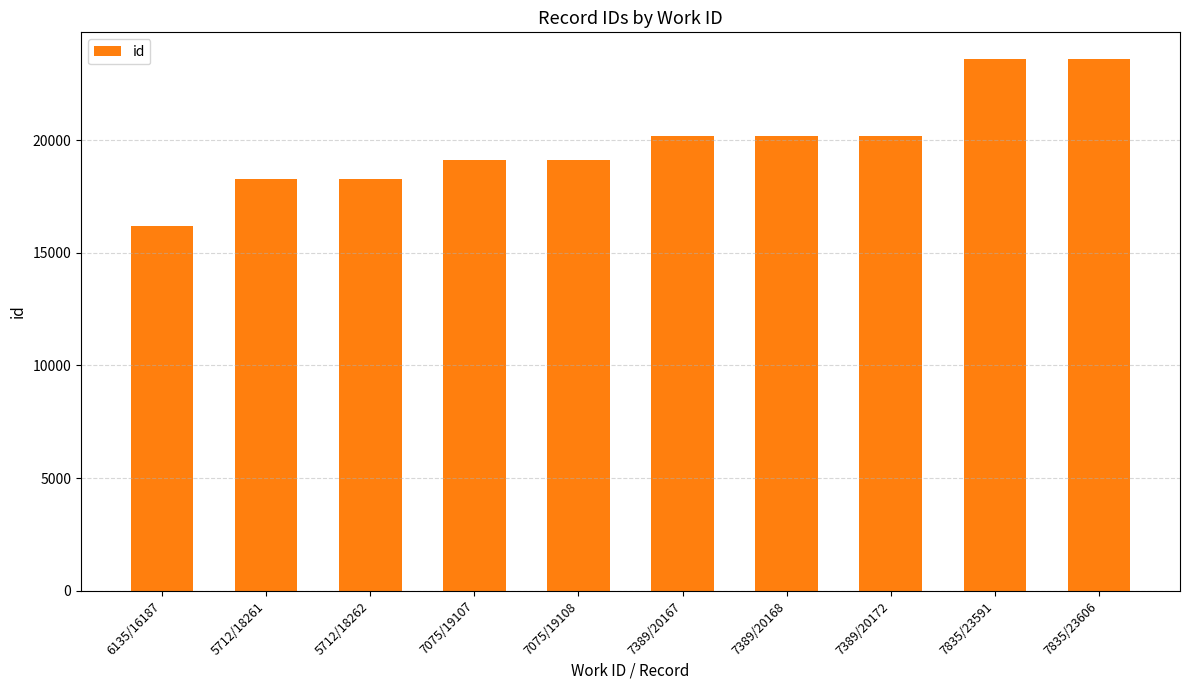

What is the greatest value displayed?

23606